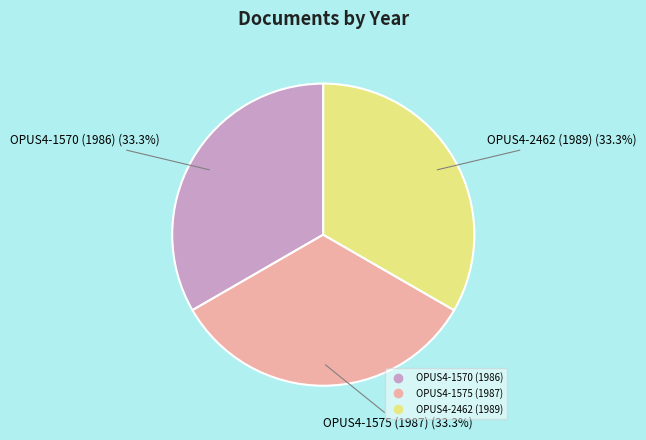

Does any single category account for the majority?

No